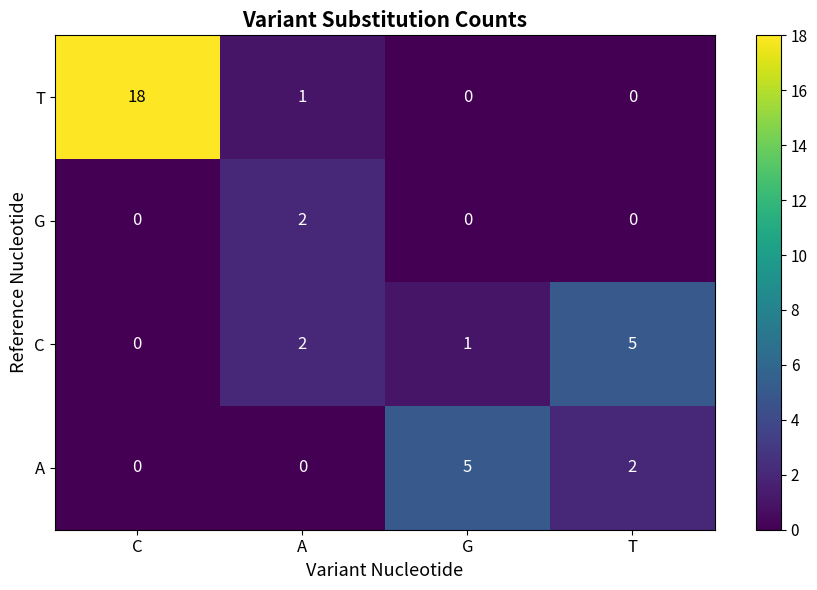

What is the approximate value of C at T?

5